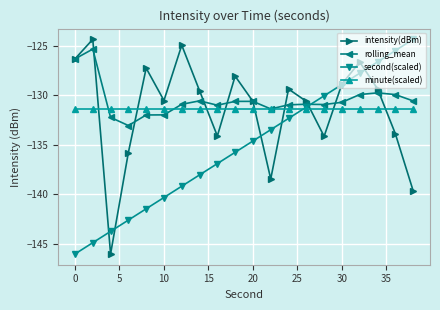

How many times do second(scaled) and rolling_mean cross each other?

1